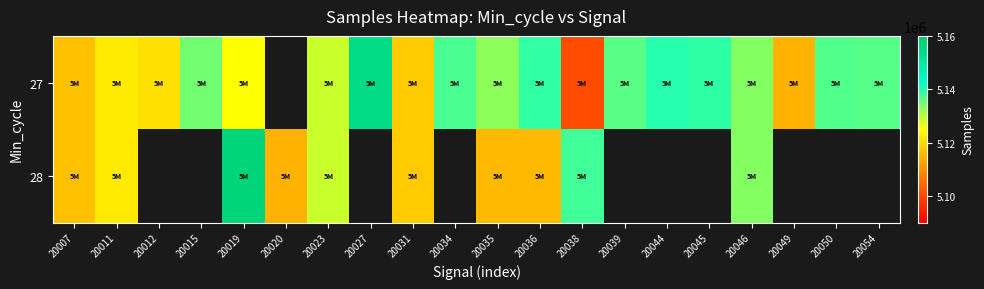

Which series has the largest range (max minus min)?

27